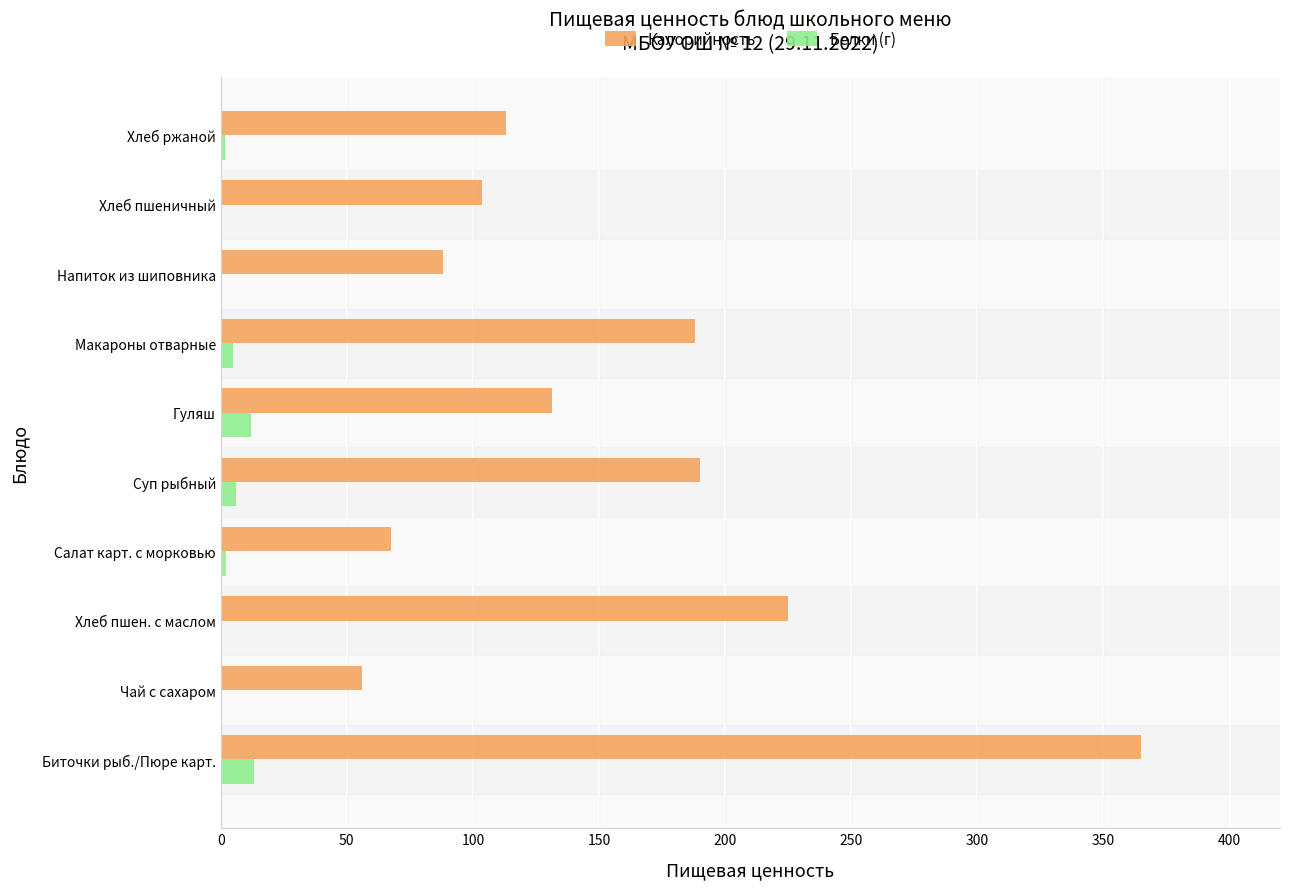

How many values in the Калорийность series exceed 131?

5